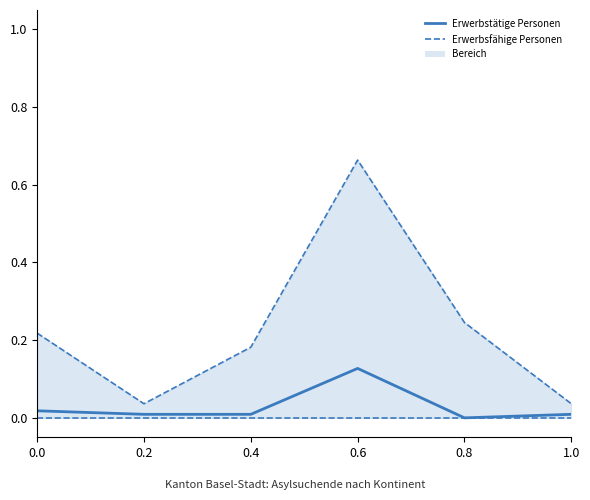

Rank the series by their maximum value, from lowest to highest.

Erwerbstätige Personen, Erwerbsfähige Personen